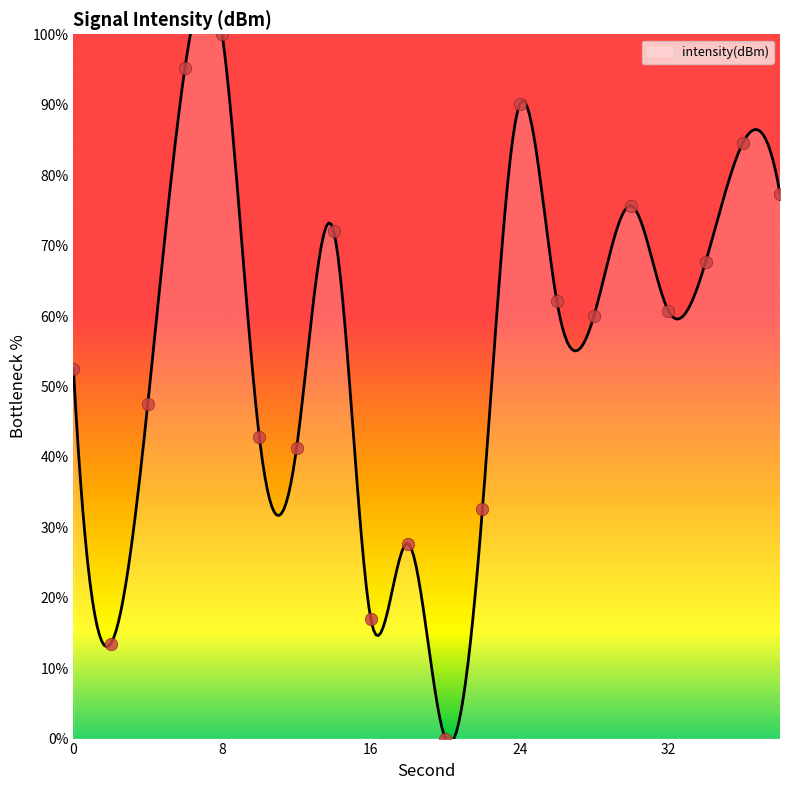

What is the ratio of the value at 8 to the value at 24?

1.1